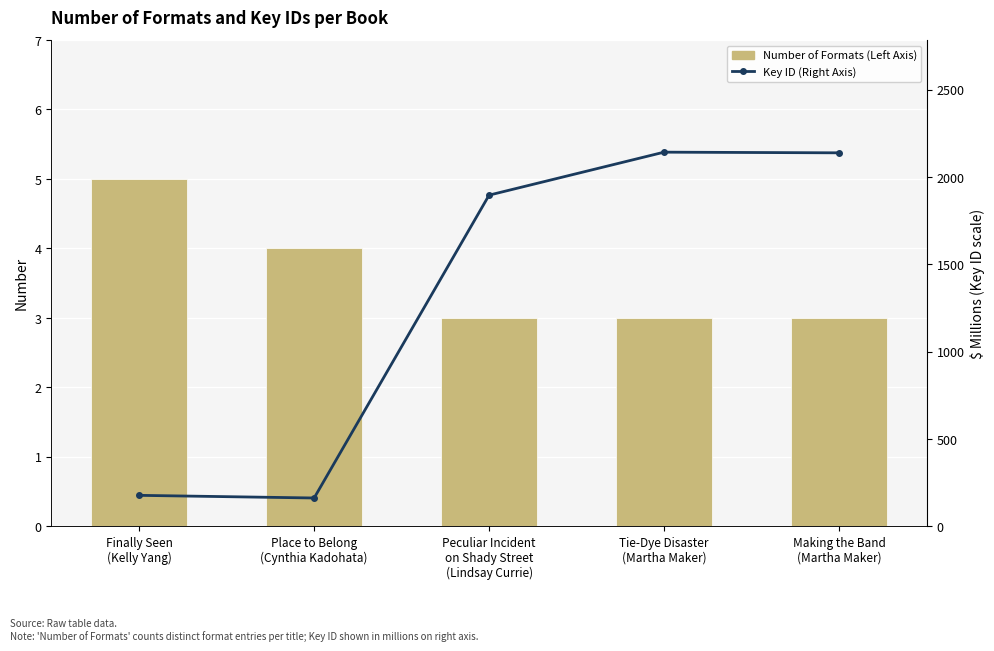

Rank the series by their maximum value, from highest to lowest.

Key ID (Right Axis, millions), Number of Formats (Left Axis)